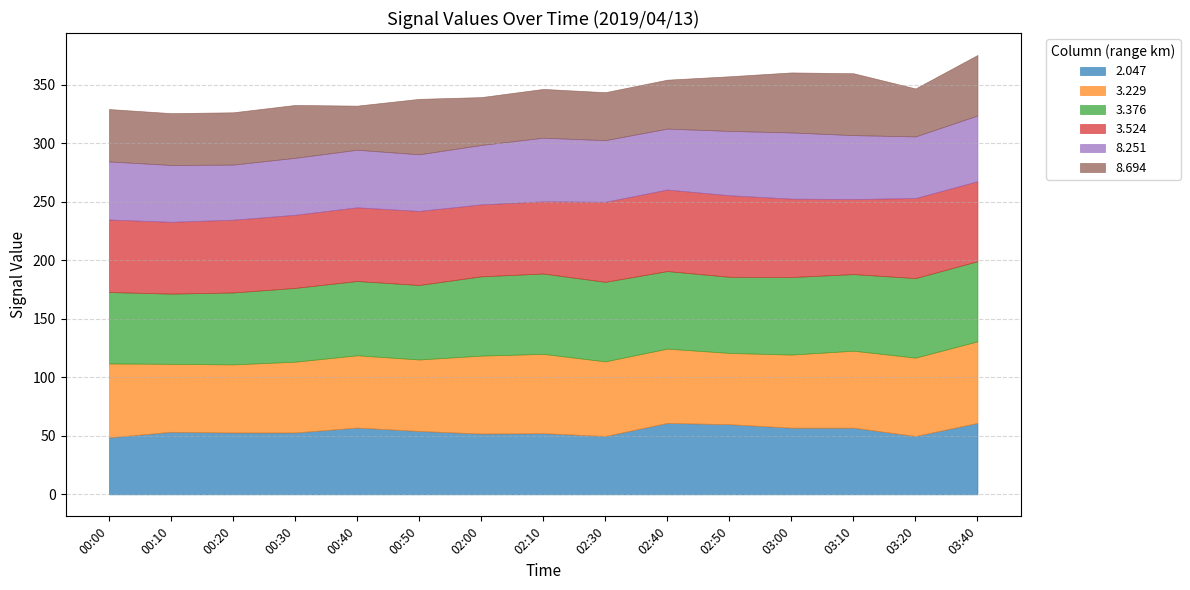

How many lines are shown in the chart?

6